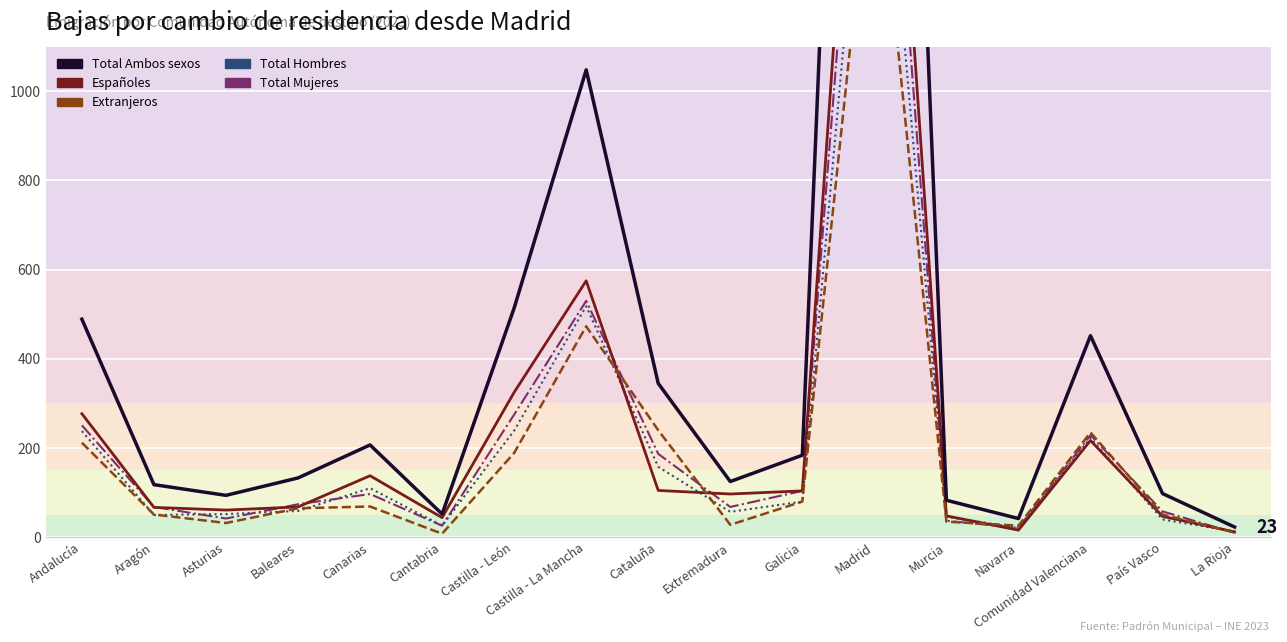

What is the average value of the Total Hombres series?

223